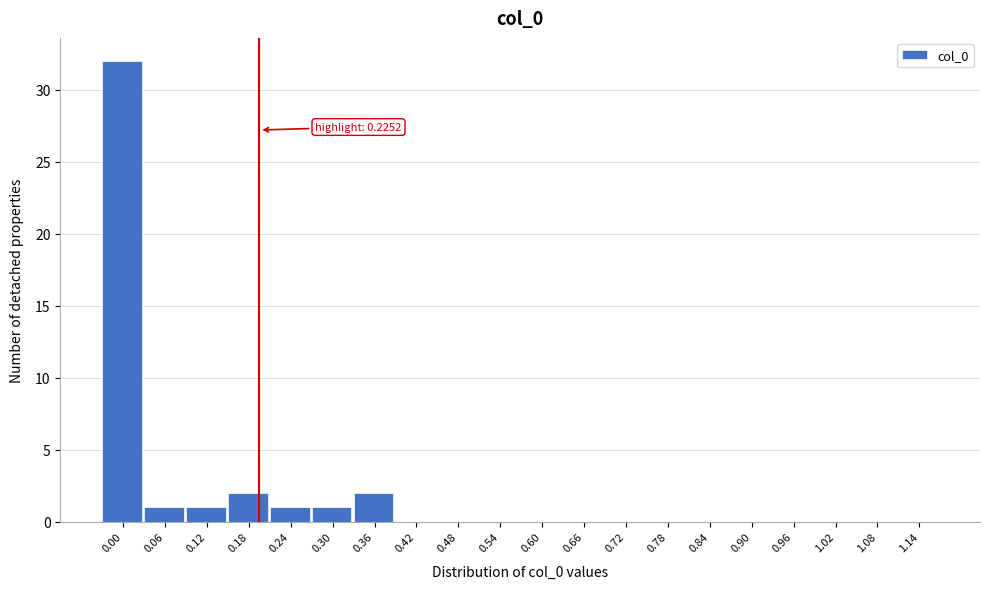

Reading left to right, what are all the values shown in this chart?

0.00=32	0.06=1	0.12=1	0.18=2	0.24=1	0.30=1	0.36=2	0.42=0	0.48=0	0.54=0	0.60=0	0.66=0	0.72=0	0.78=0	0.84=0	0.90=0	0.96=0	1.02=0	1.08=0	1.14=0